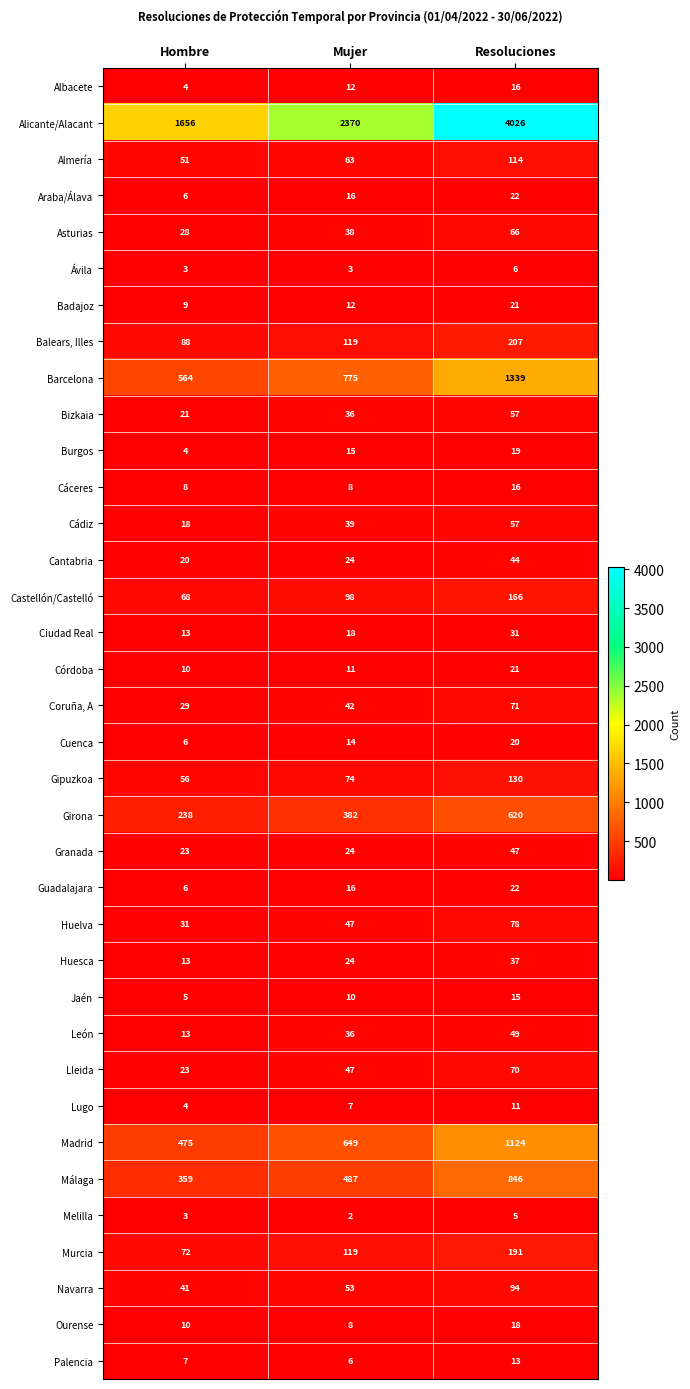

Which series changed the most between Mujer and Resoluciones?

Alicante/Alacant